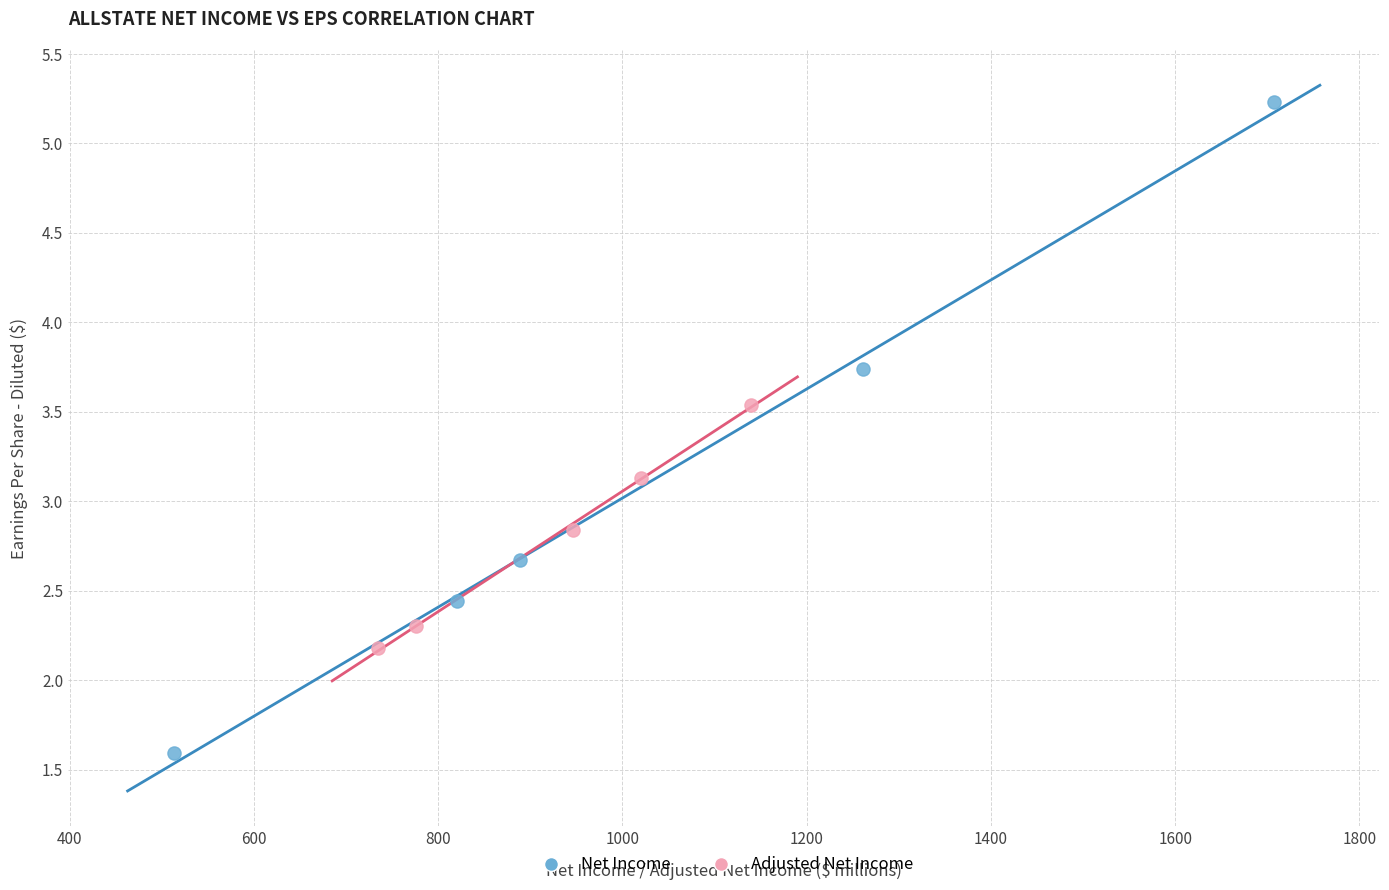

Which series reaches the maximum Y coordinate?

Net Income